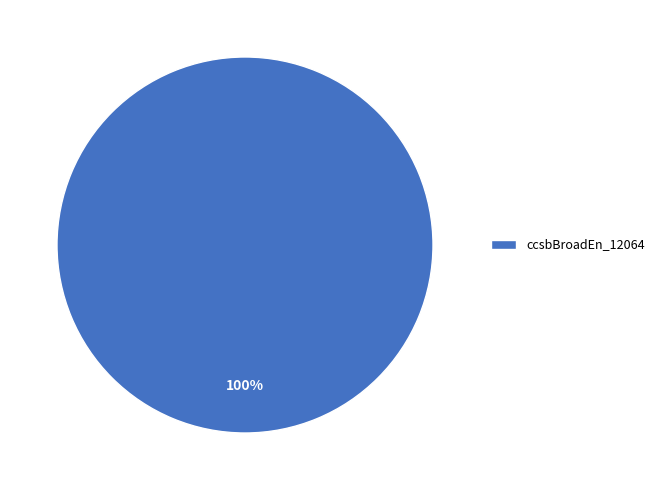

Rank the categories by value from highest to lowest.

ccsbBroadEn_12064